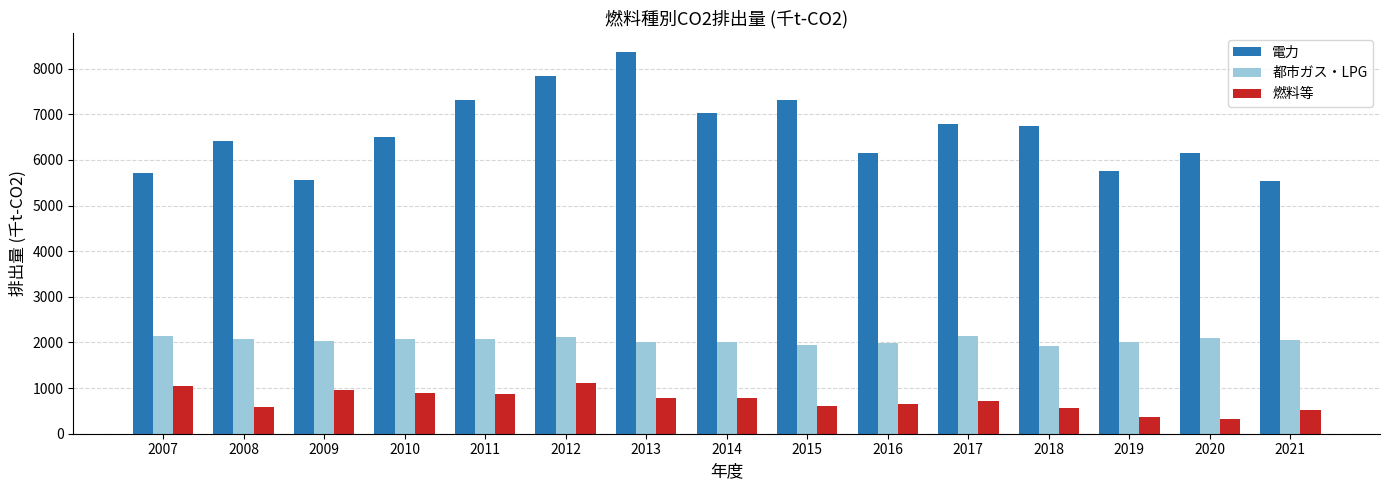

Is the value of 都市ガス・LPG at 2010 greater than the value of 電力 at 2018?

No